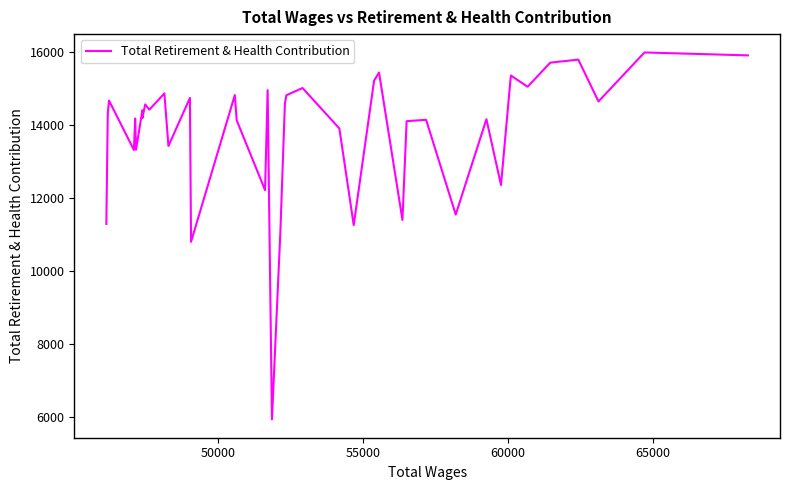

How many points are higher than both their immediate neighbors (excluding endpoints)?

15